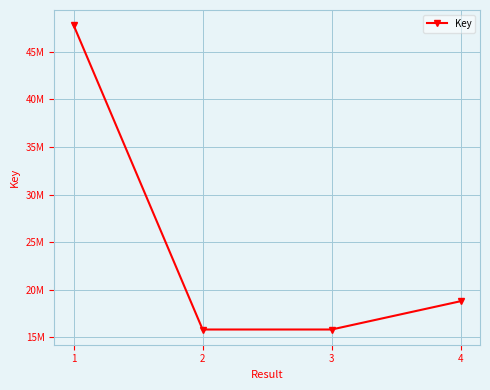

What value does the data have at 2, to the nearest 10?

15791720